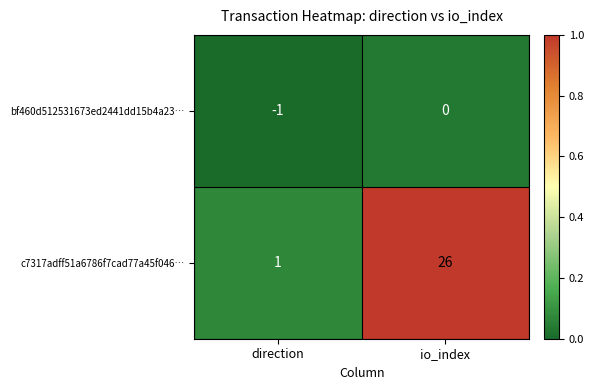

How many distinct data groups are displayed?

2